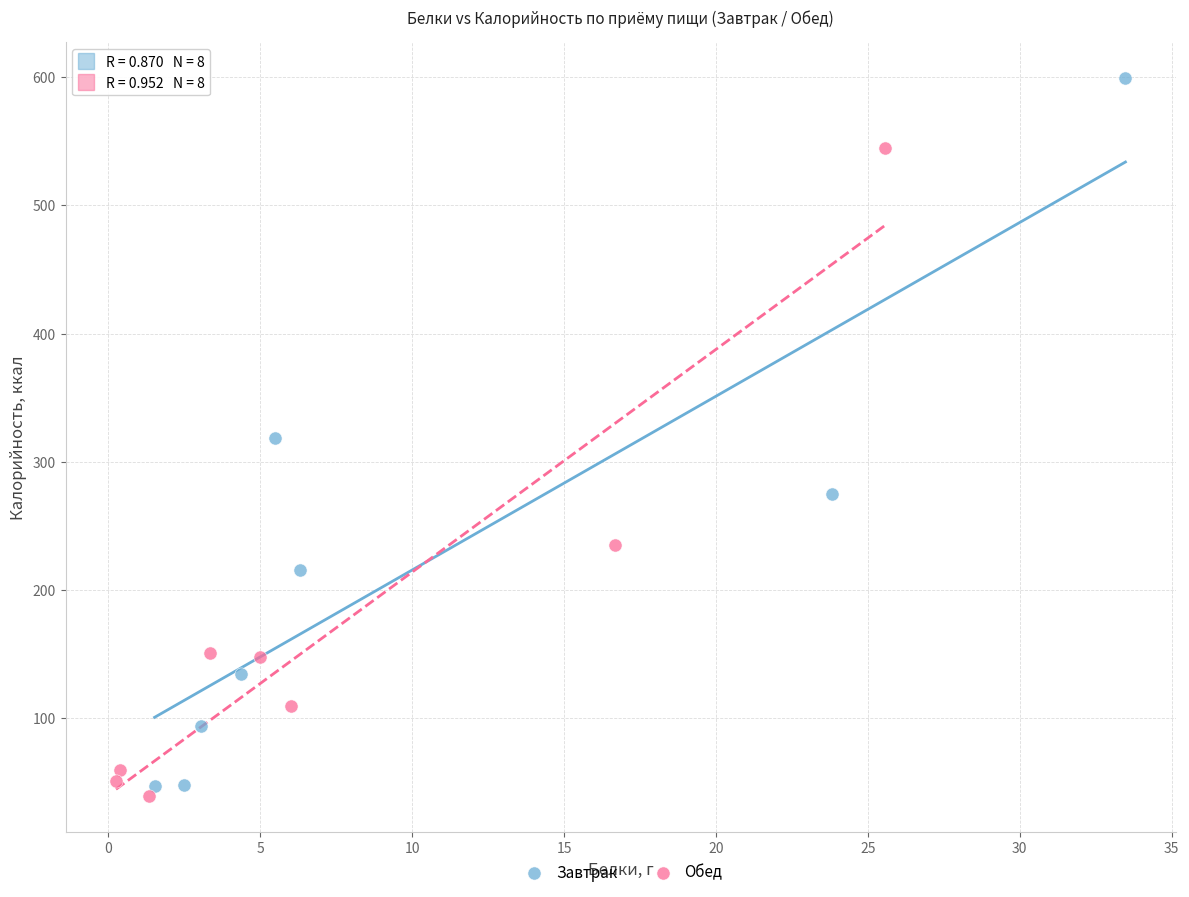

Which series contains the highest Y value?

Завтрак